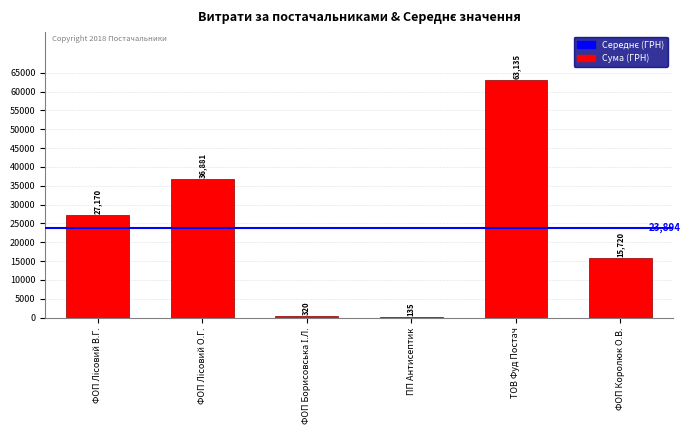

What is the greatest value displayed?

63135.4